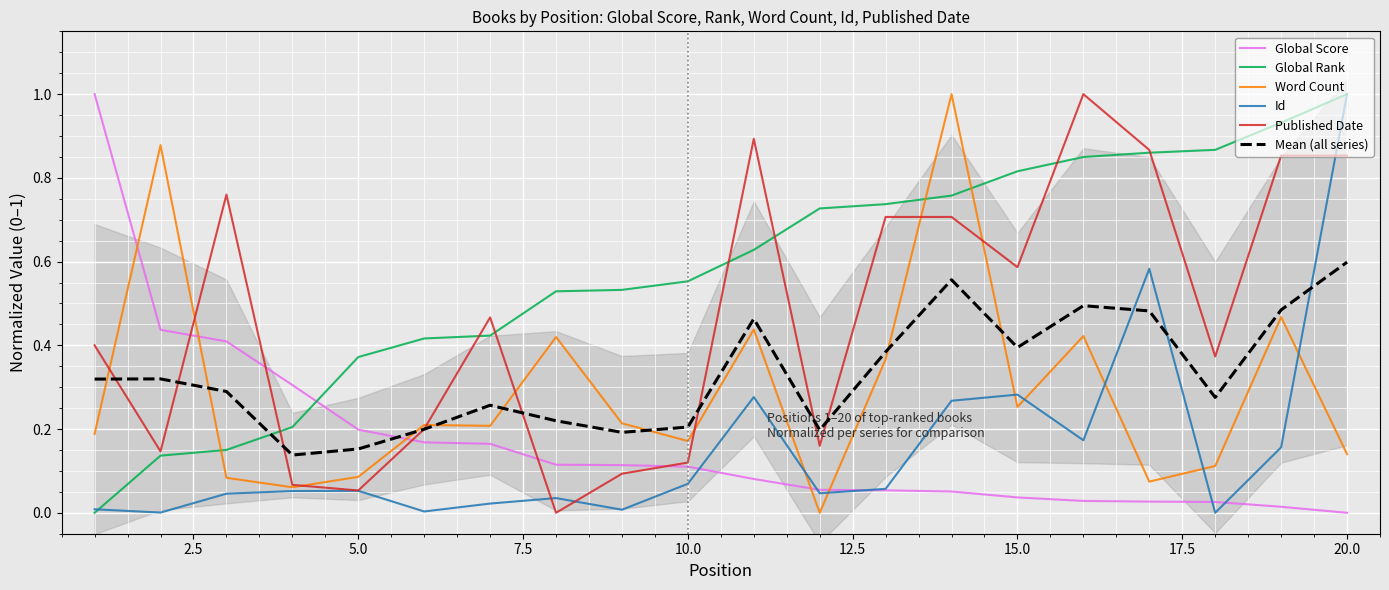

How many intersections are there between Global Score and Word Count?

5